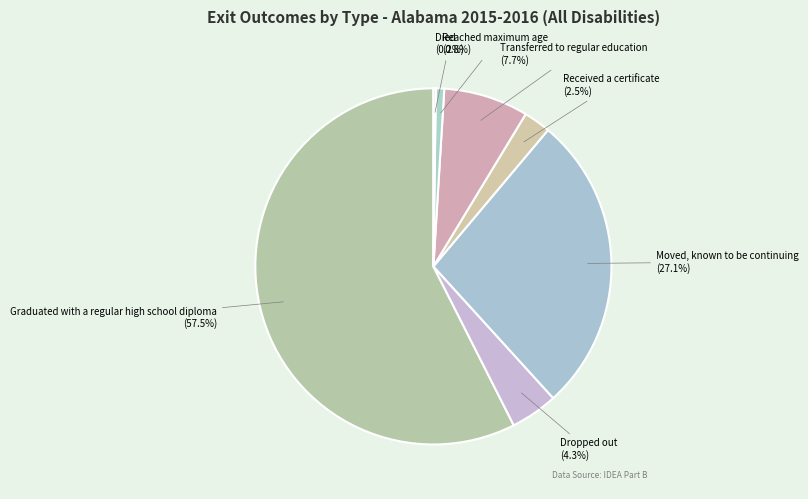

Which slice is the largest?

Graduated with a regular high school diploma